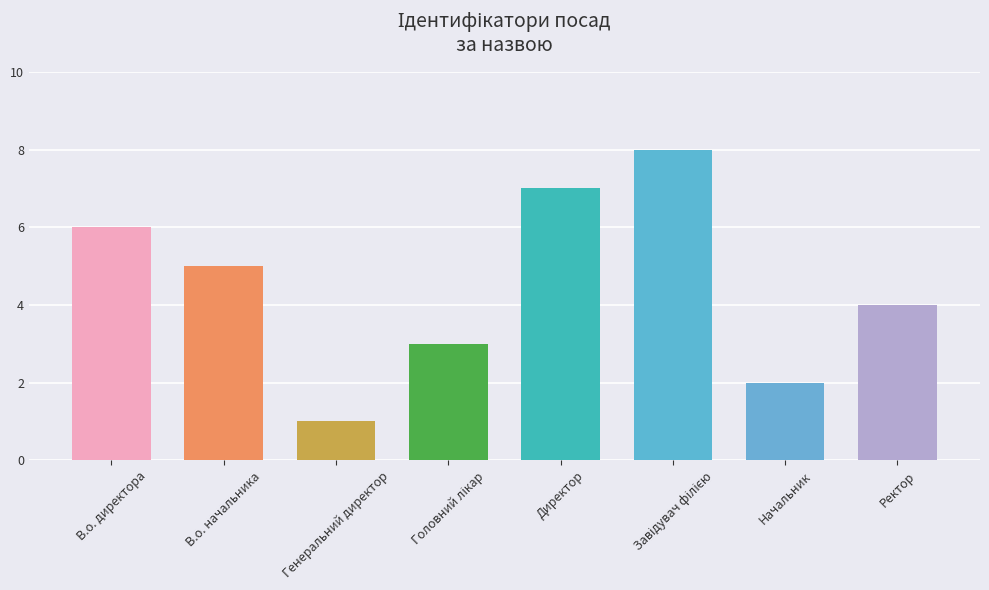

How many bars are there in total?

8